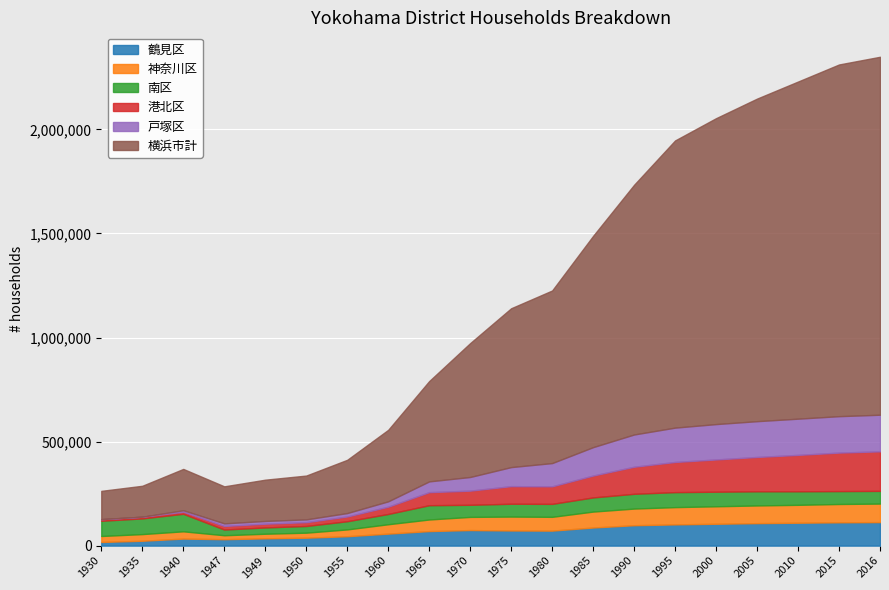

How many series are shown in this chart?

6